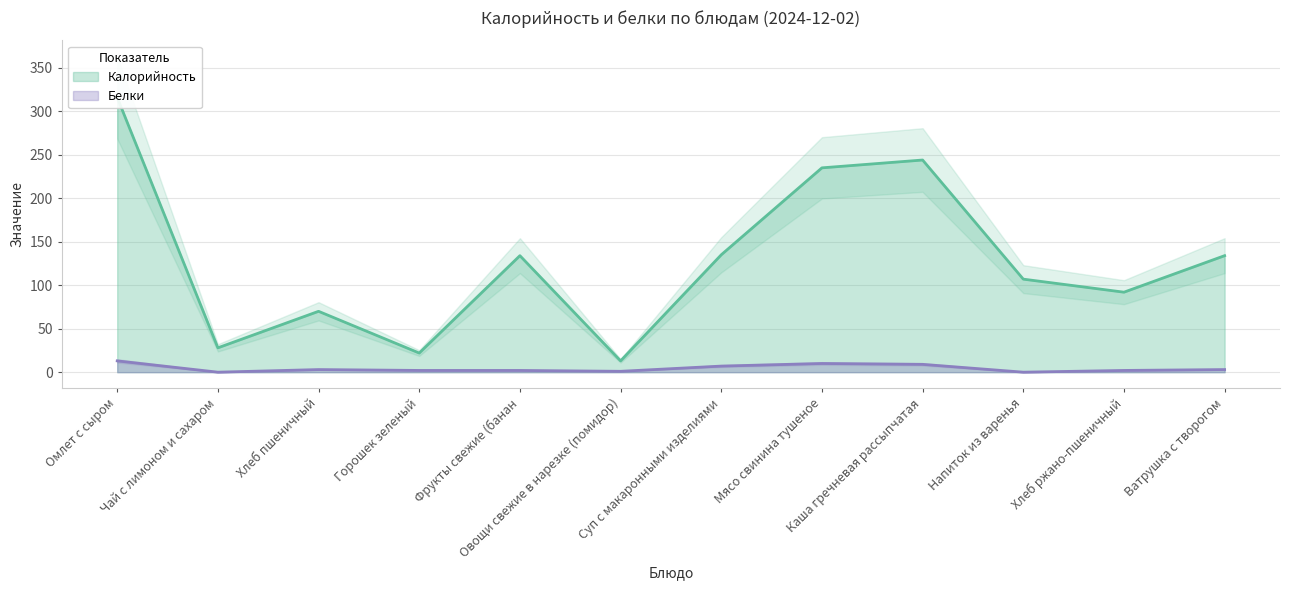

Where is the first local minimum for Белки?

Чай с лимоном и сахаром